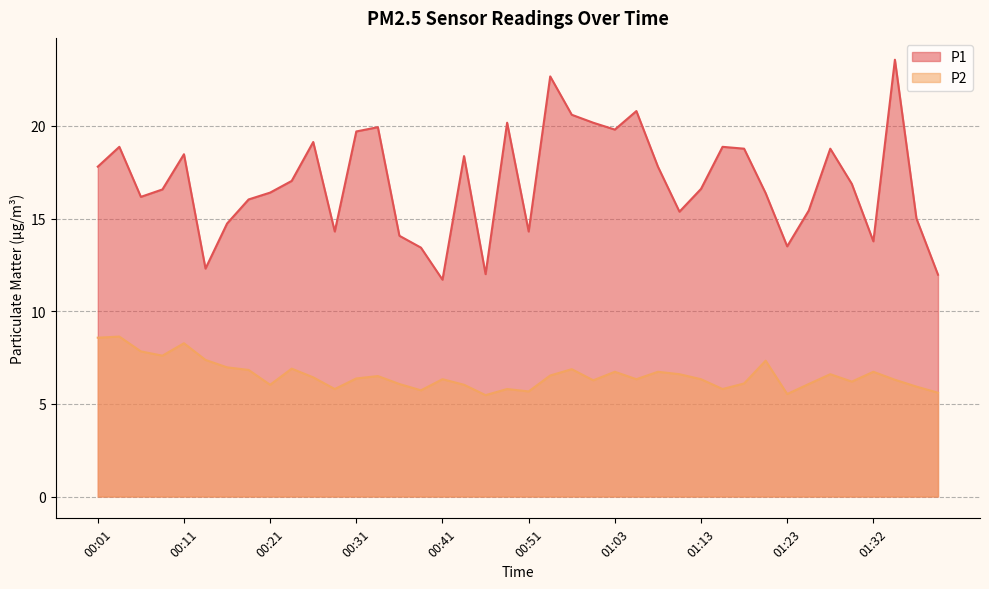

What is the label of the 40th point from the left?

01:40